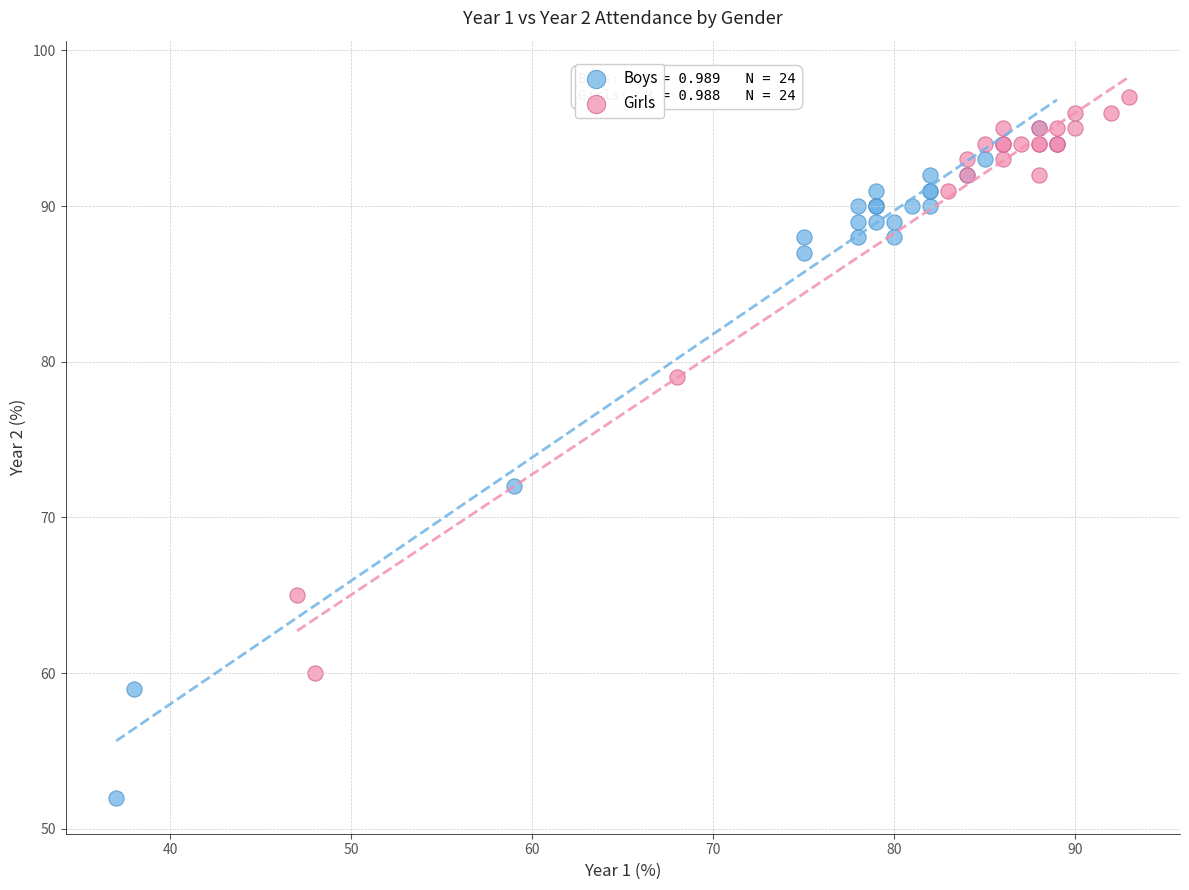

Which series reaches the minimum Y coordinate?

Boys